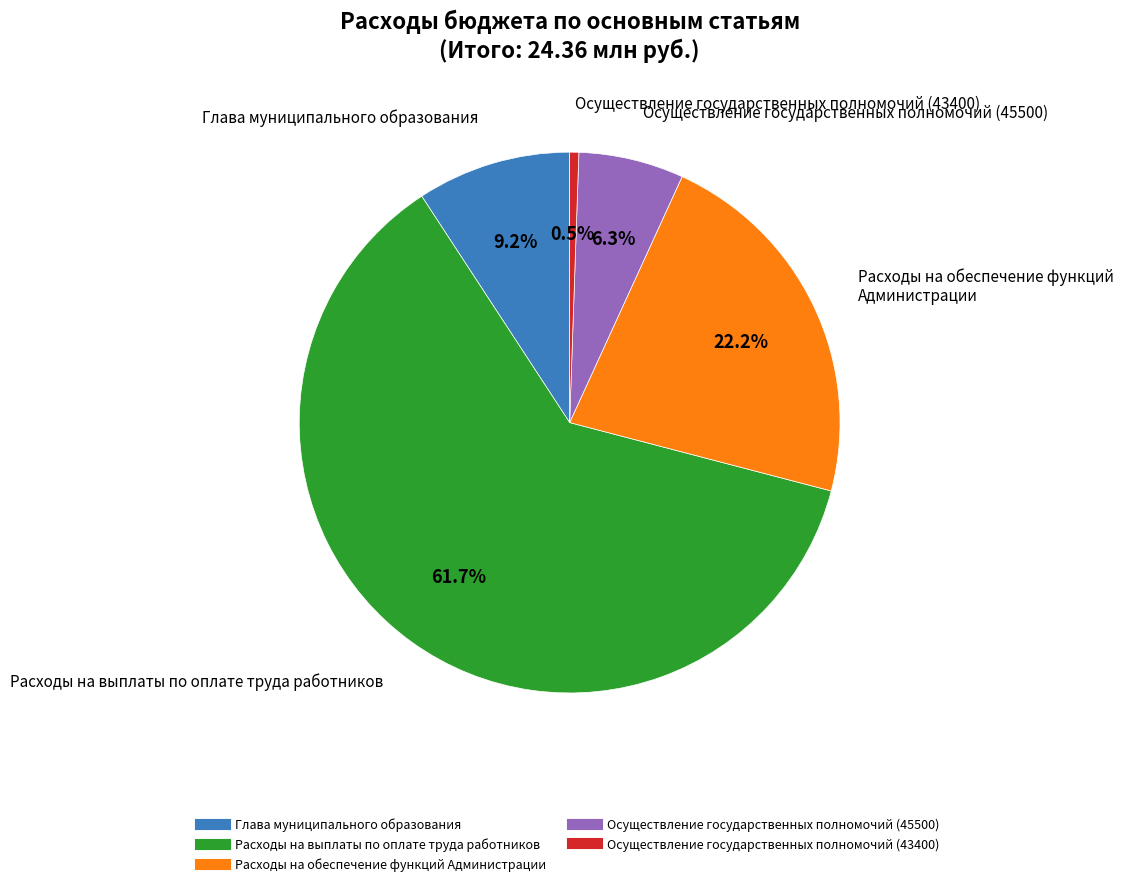

Does Расходы на выплаты по оплате труда работников represent more than half of the total?

Yes